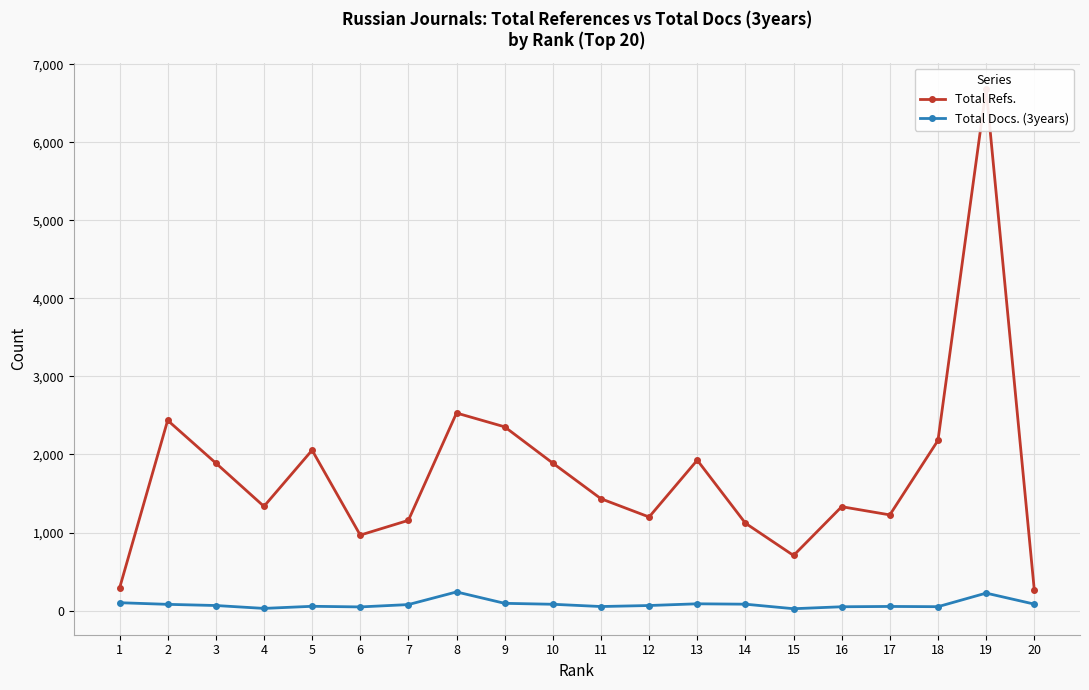

What is the greatest value displayed?

6687